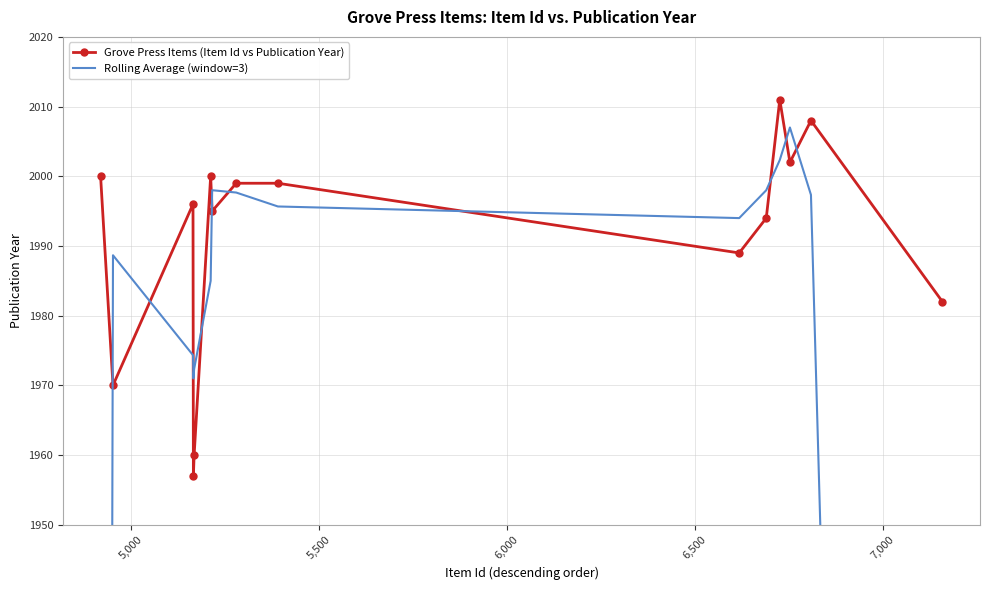

How many interior local valleys does the Grove Press Items (Item Id vs Publication Year) series have?

5